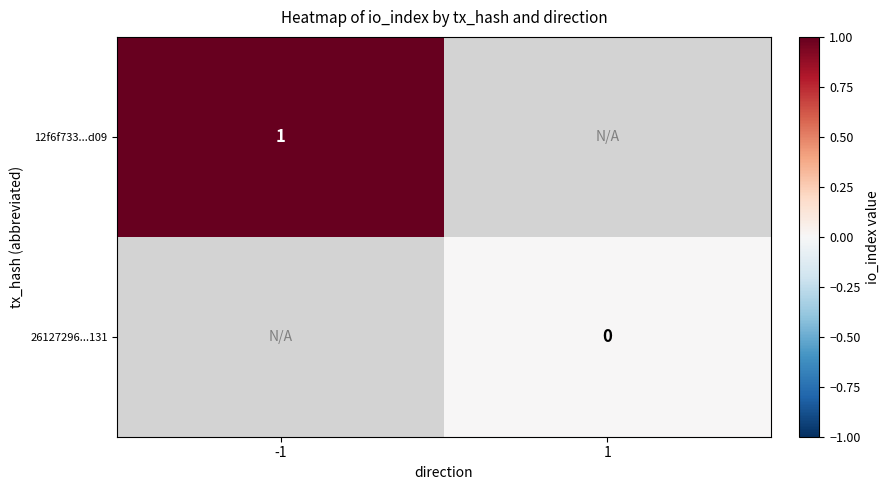

The value of 12f6f733...d09 at -1 is 1. True or false?

True